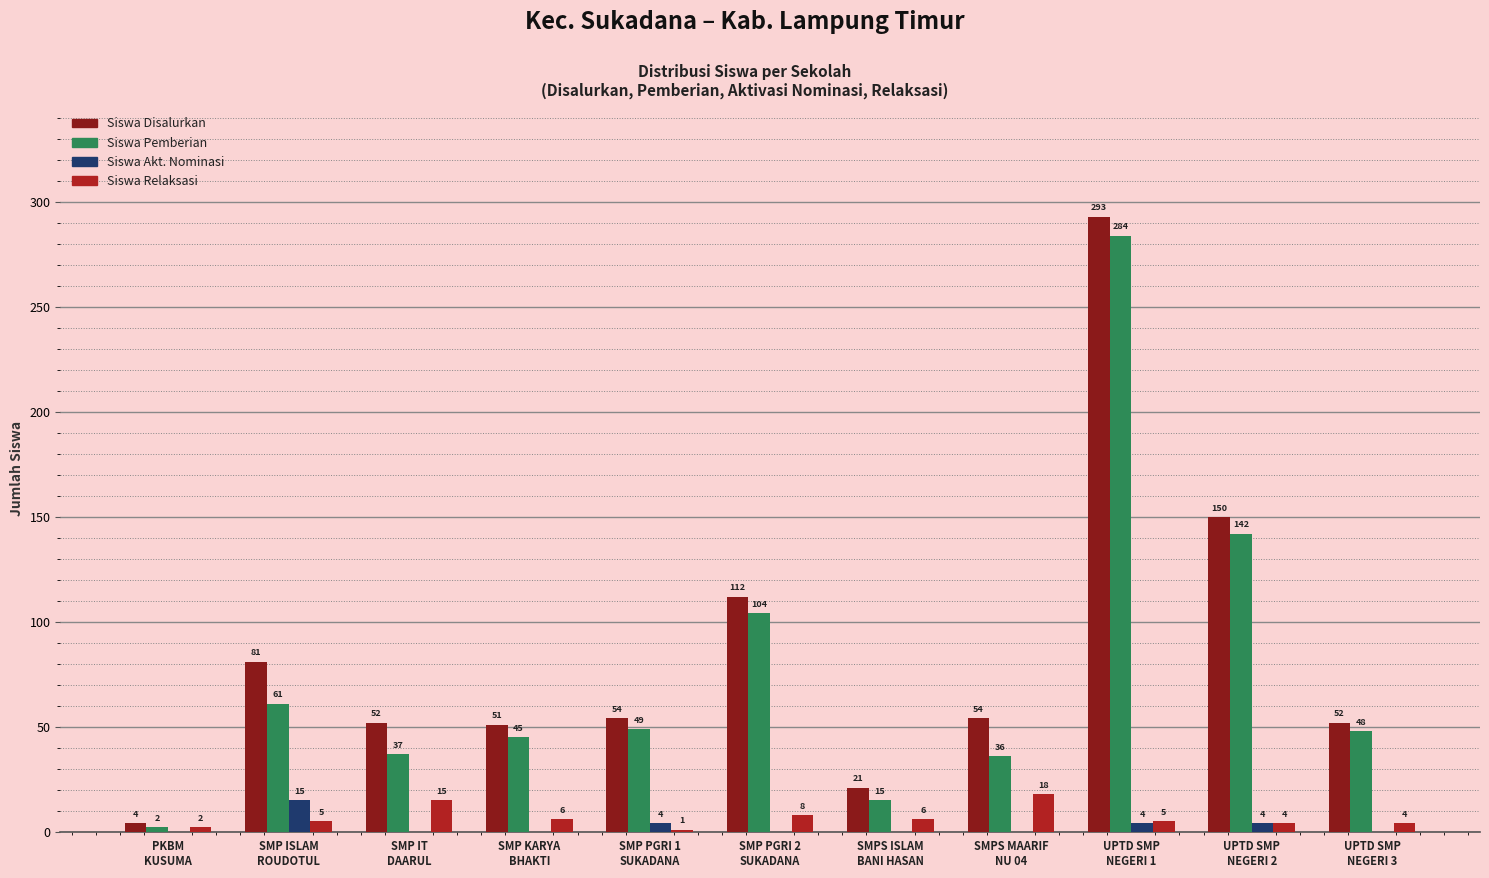

Which series changed the most between SMP PGRI 1
SUKADANA and UPTD SMP
NEGERI 2?

Siswa Disalurkan